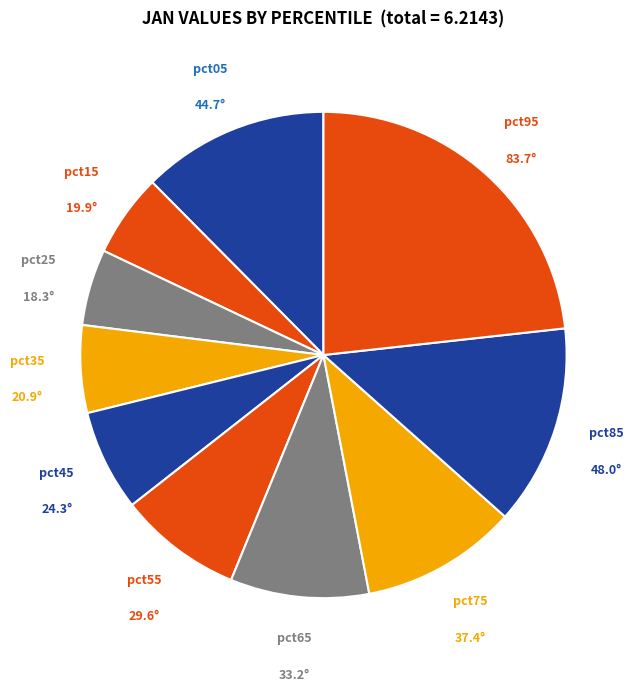

Between pct85 and pct05, which is larger?

pct85